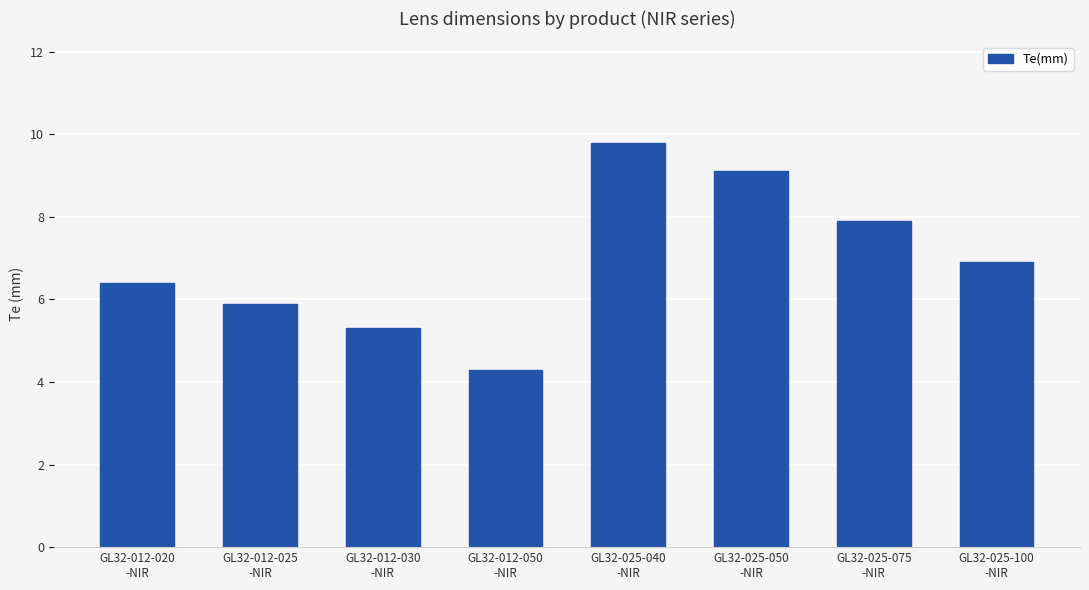

Reading left to right, transcribe all the data shown in this chart.

GL32-012-020
-NIR=6.4	GL32-012-025
-NIR=5.9	GL32-012-030
-NIR=5.3	GL32-012-050
-NIR=4.3	GL32-025-040
-NIR=9.8	GL32-025-050
-NIR=9.1	GL32-025-075
-NIR=7.9	GL32-025-100
-NIR=6.9